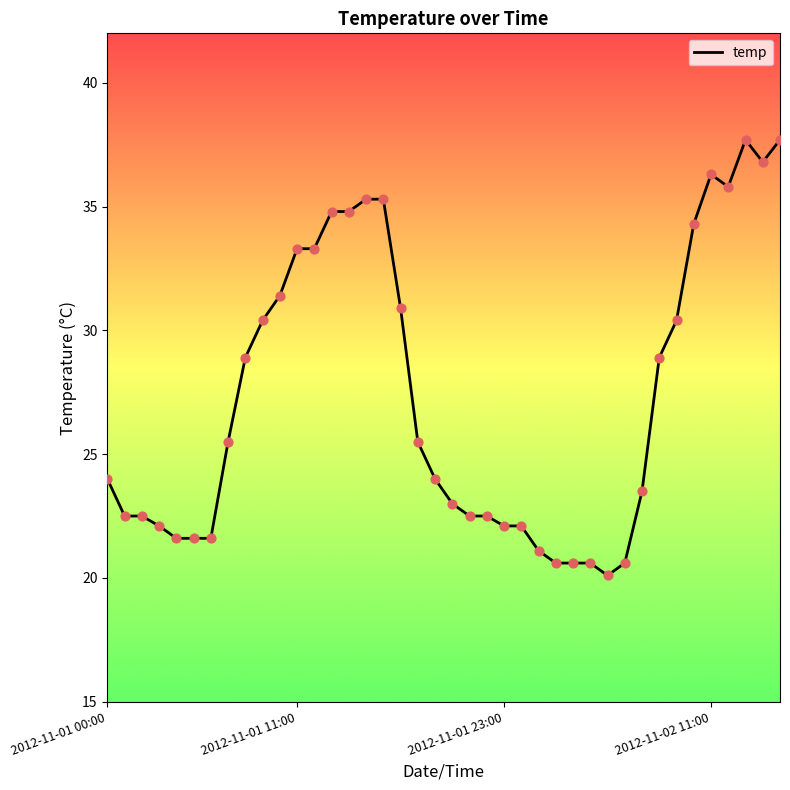

What is the difference between the maximum and minimum values?

17.6